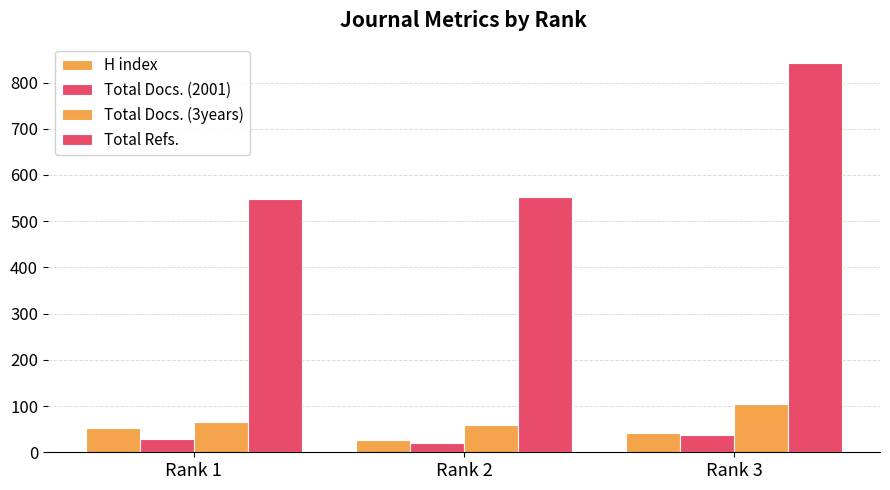

What is the minimum value shown in the chart?

21